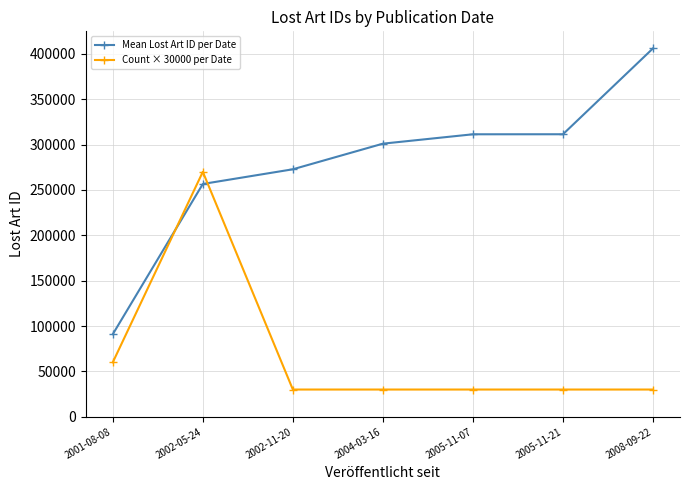

What is the difference between the highest and lowest values at 2002-11-20?

242802.0